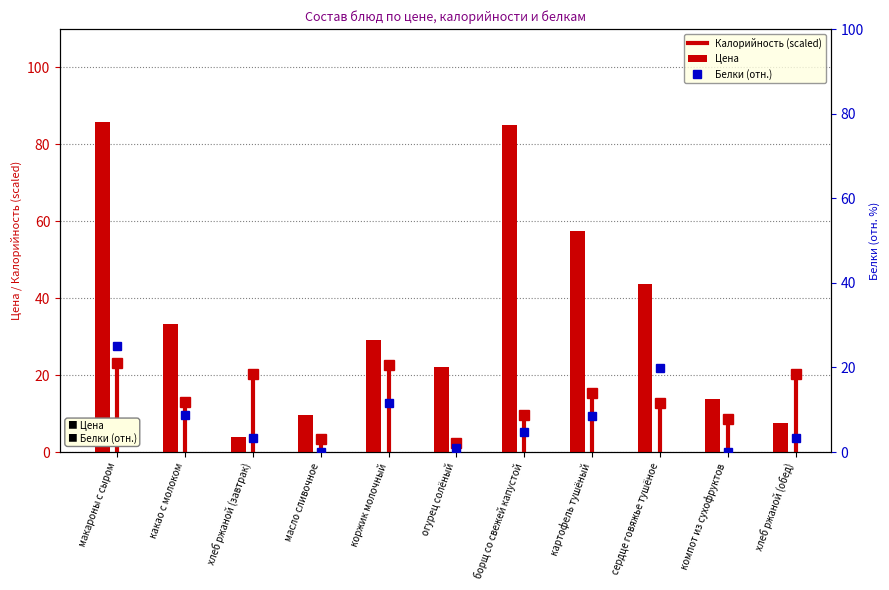

True or false: Белки (отн.) has a value of 15.2 at масло сливочное.

False